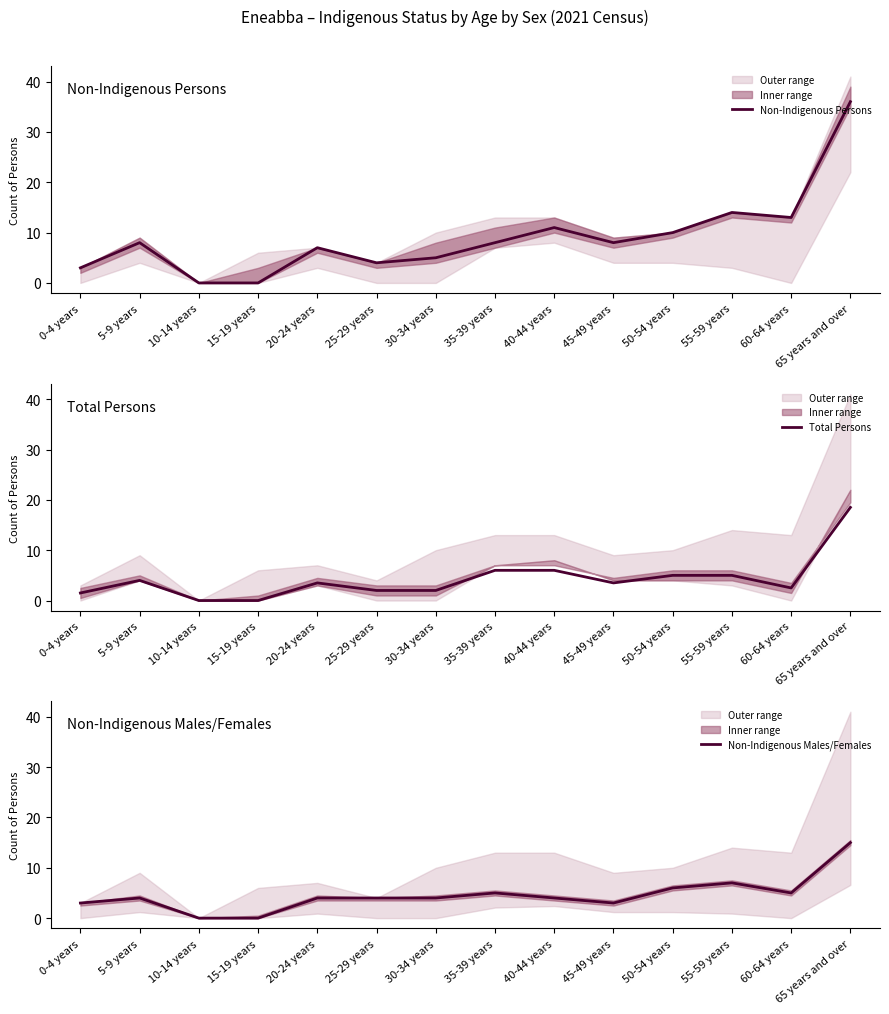

At which category does the chart reach its peak across all series?

65 years and over